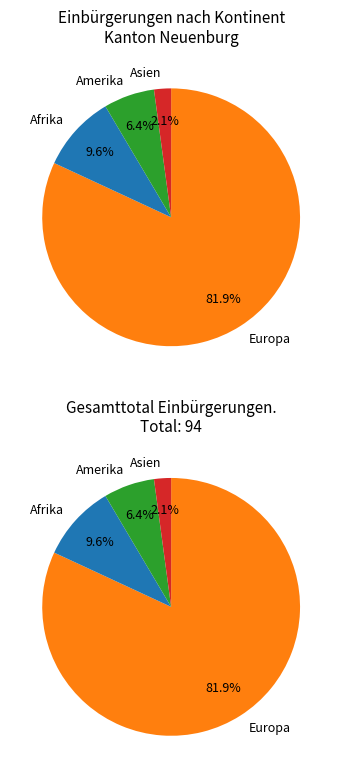

Do Afrika and Asien together represent more than half of the pie?

No